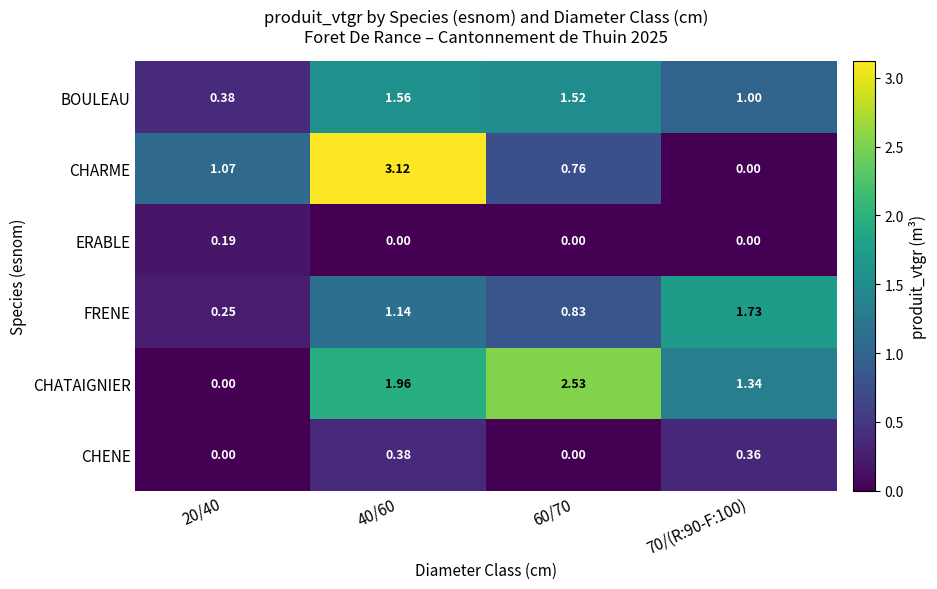

Which series has the largest total across all categories?

CHATAIGNIER